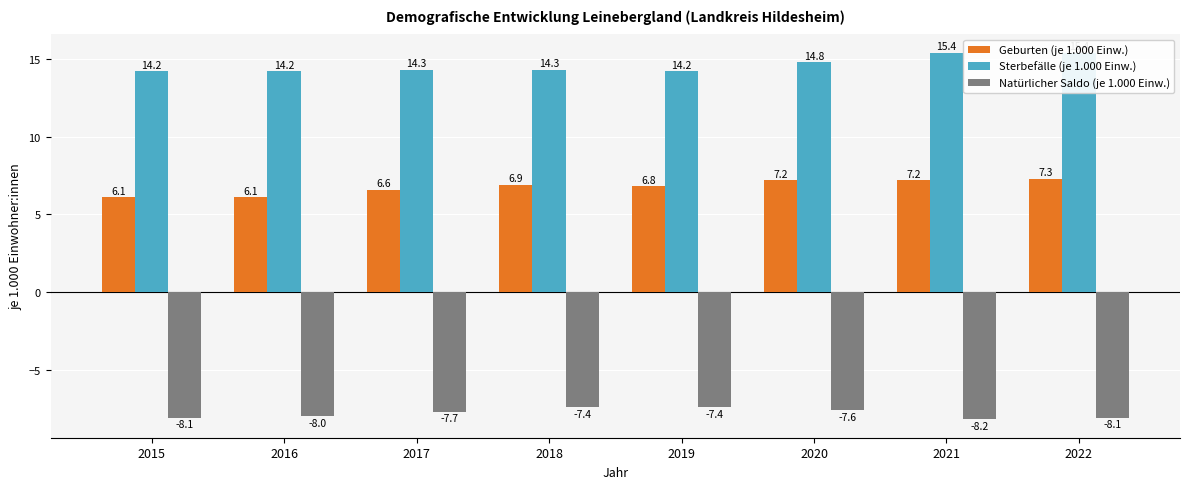

Is the value of Natürlicher Saldo (je 1.000 Einw.) at 2021 greater than the value of Geburten (je 1.000 Einw.) at 2015?

No